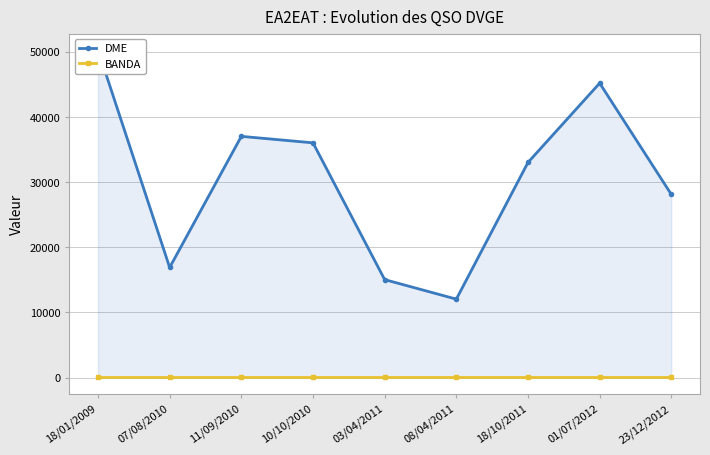

Which has a higher value, 18/01/2009 or 11/09/2010?

18/01/2009